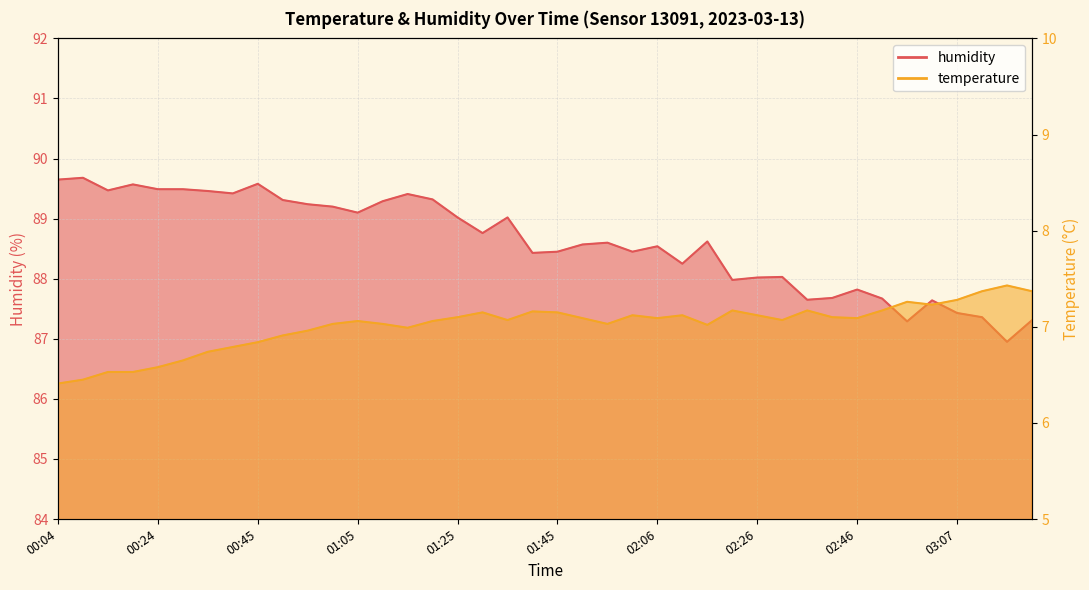

Reading left to right, transcribe all the data shown in this chart.

temperature: 6.4	6.5	6.5	6.5	6.6	6.7	6.7	6.8	6.8	6.9	7.0	7.0	7.1	7.0	7.0	7.1	7.1	7.2	7.1	7.2	7.2	7.1	7.0	7.1	7.1	7.1	7.0	7.2	7.1	7.1	7.2	7.1	7.1	7.2	7.3	7.2	7.3	7.4	7.4	7.4
humidity: 89.7	89.7	89.5	89.6	89.5	89.5	89.5	89.4	89.6	89.3	89.2	89.2	89.1	89.3	89.4	89.3	89.0	88.8	89.0	88.4	88.5	88.6	88.6	88.5	88.5	88.2	88.6	88.0	88.0	88.0	87.7	87.7	87.8	87.7	87.3	87.6	87.4	87.4	87.0	87.3